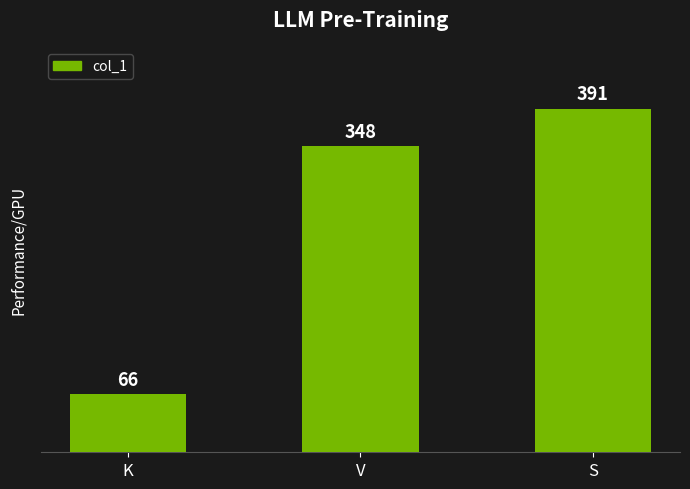

What is the greatest value displayed?

391